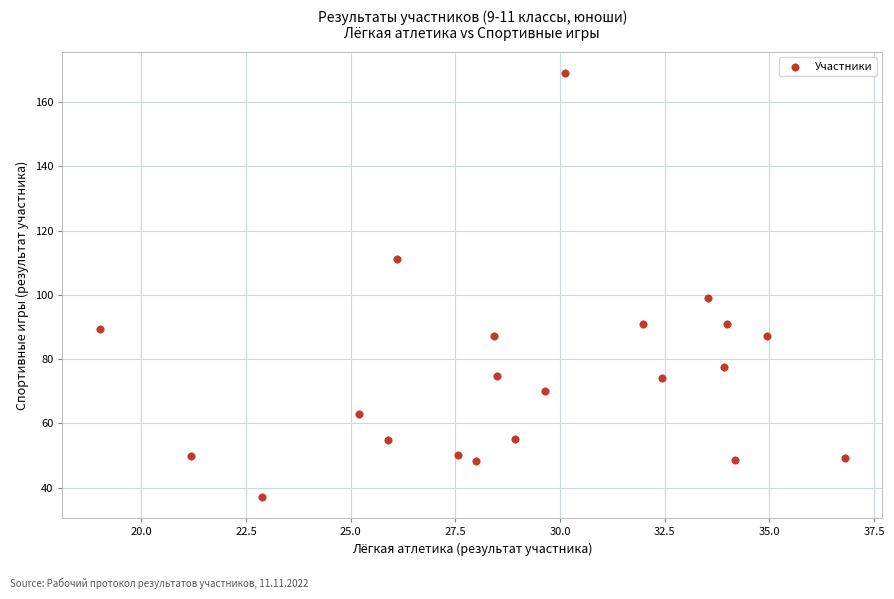

What Y value in the scatter plot is closest to 103?

99.0